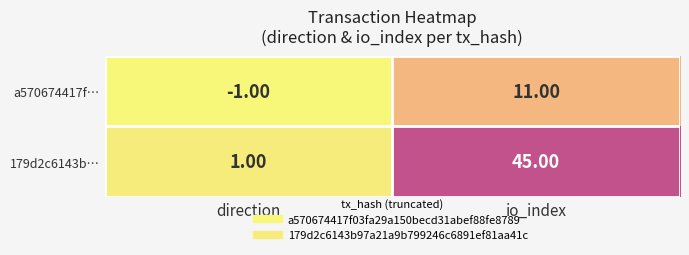

What is the difference between the maximum and minimum values in the 179d2c6143b… series?

44